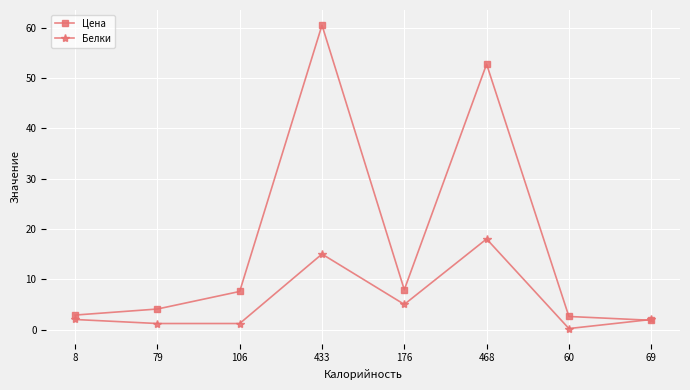

Rank the series by their maximum value, from lowest to highest.

Белки, Цена